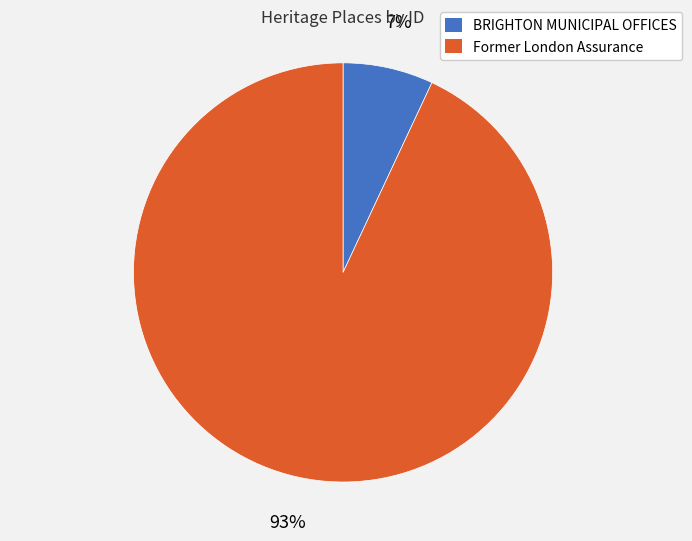

What is the ratio of the value at BRIGHTON MUNICIPAL OFFICES to the value at Former London Assurance?

0.1